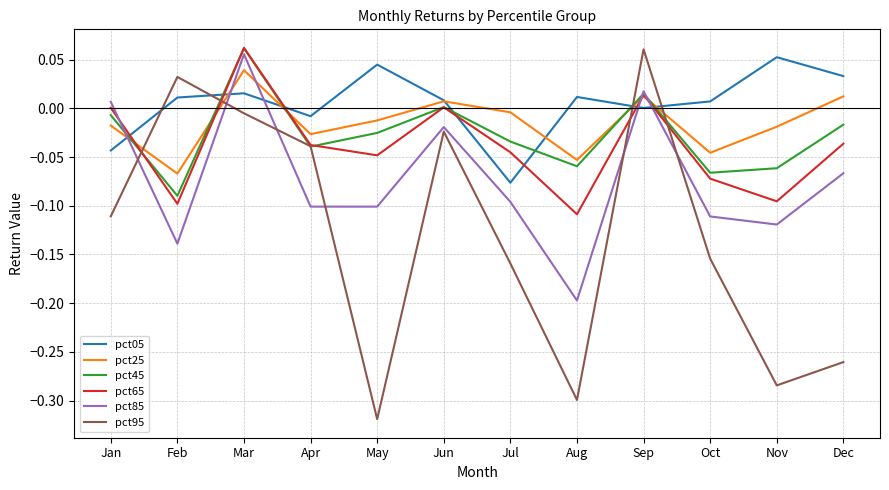

At which label does pct95 reach its peak?

Sep